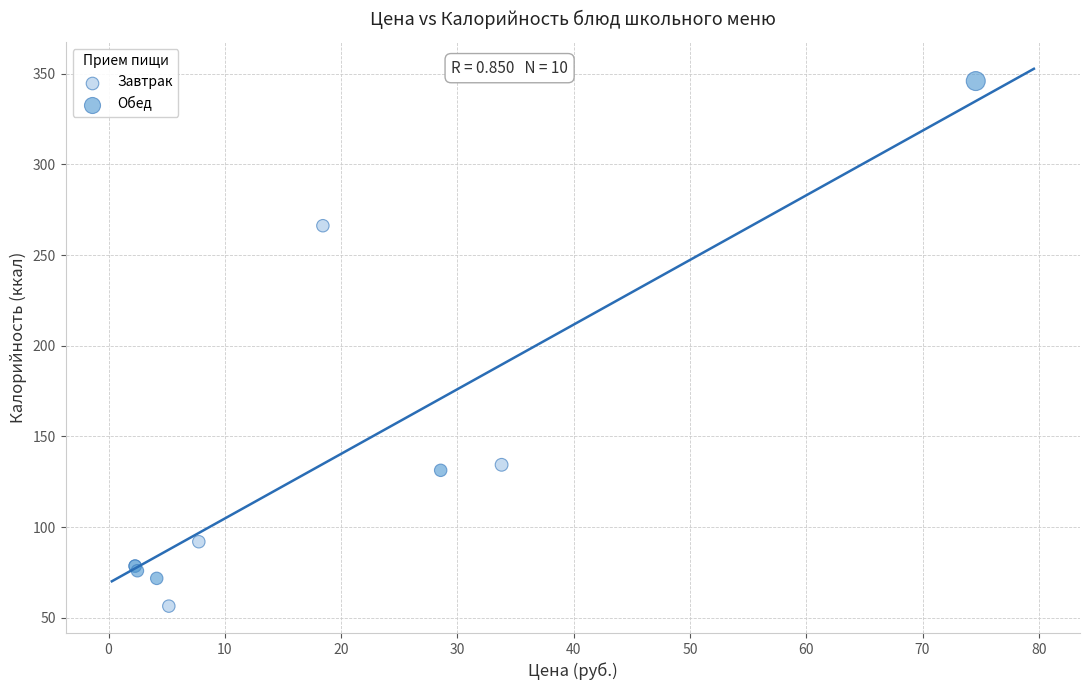

Which series reaches the maximum Y coordinate?

Обед